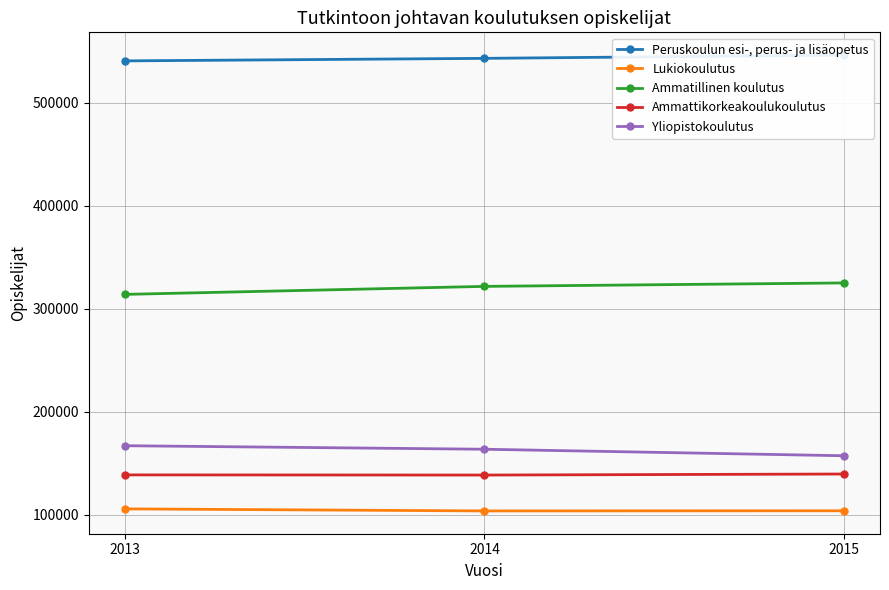

Which series has the widest spread of values?

Ammatillinen koulutus